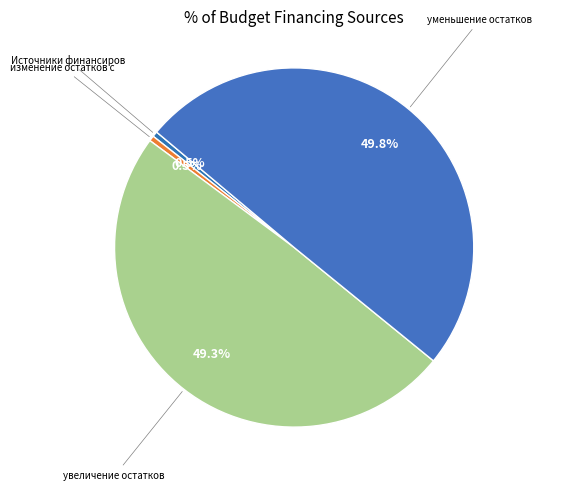

Rank the categories by value from lowest to highest.

Источники финансирования дефицита бюджета, изменение остатков средств, увеличение остатков средств, всего, уменьшение остатков средств, всего